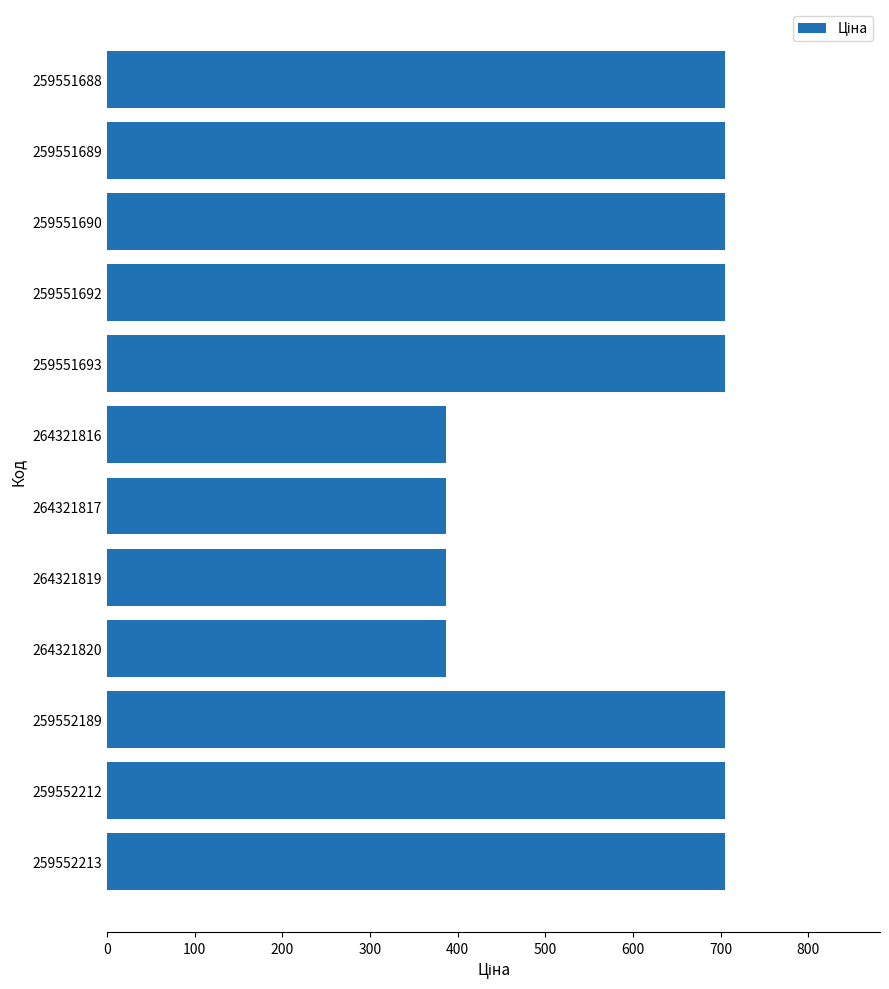

What is the difference between the maximum and minimum values?

318.6